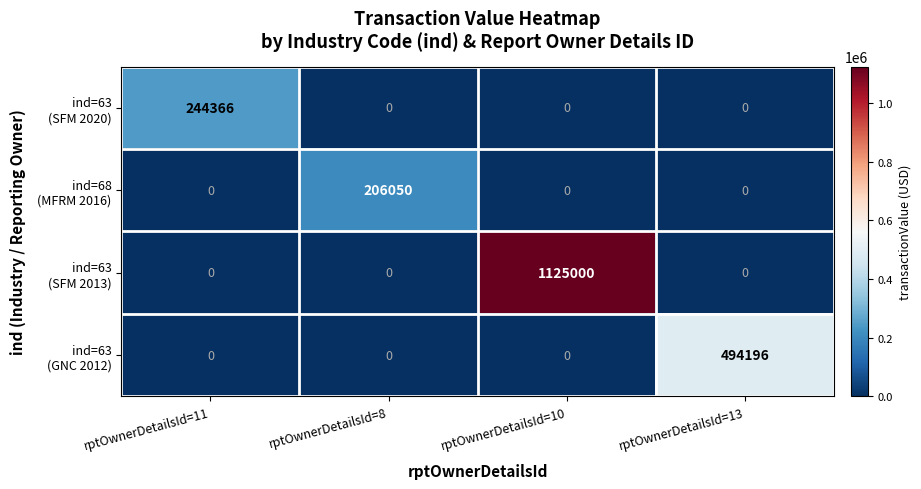

How many distinct data groups are displayed?

4